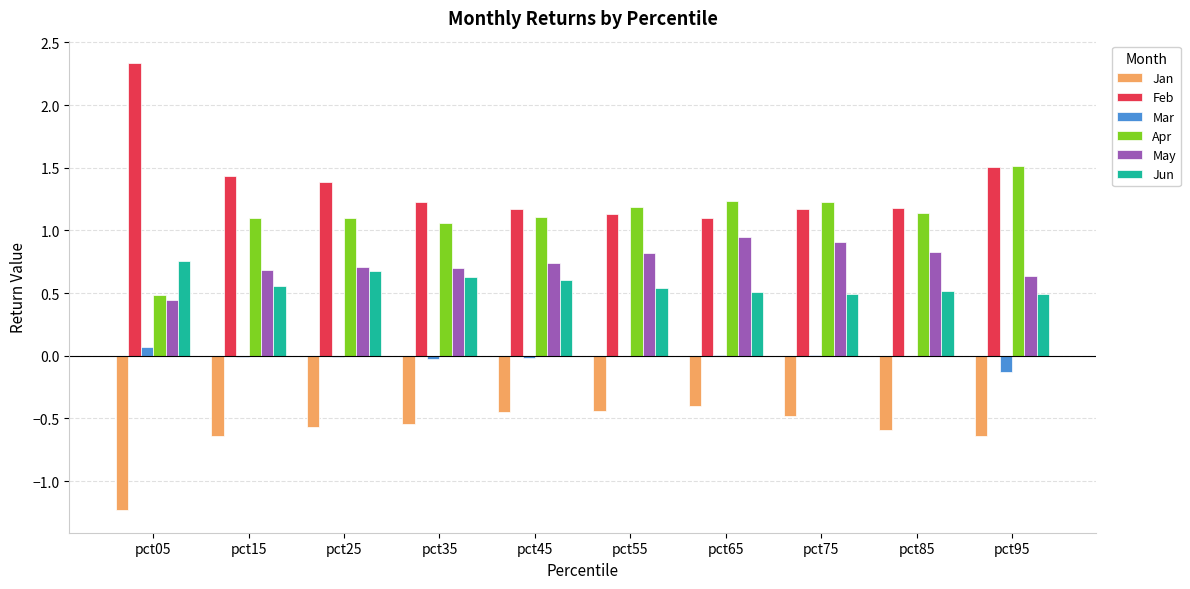

Are the bars grouped side by side (vs. stacked)?

Yes